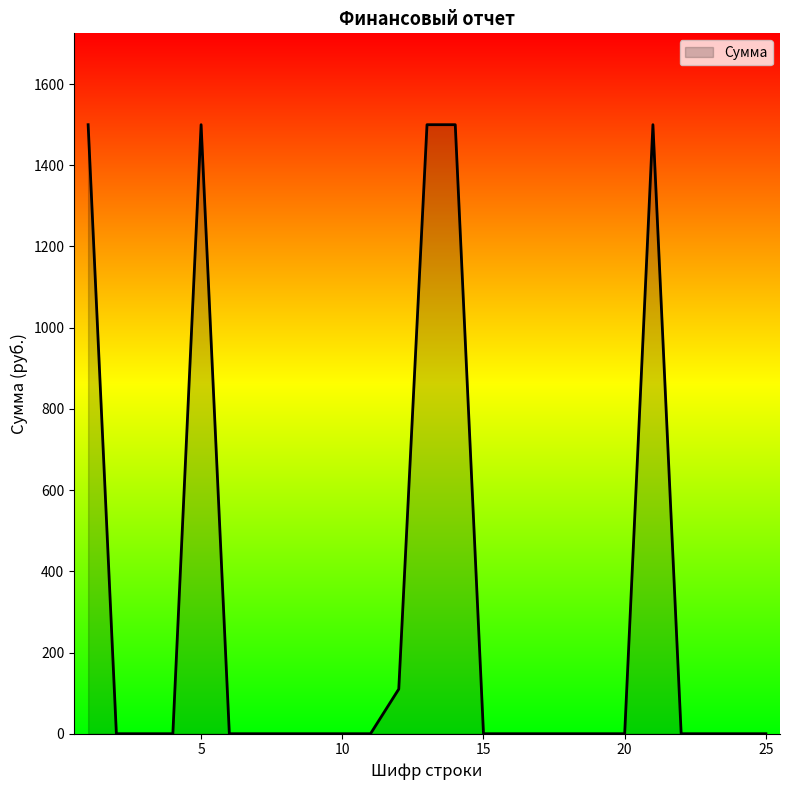

What is the difference between the maximum and minimum values?

1500